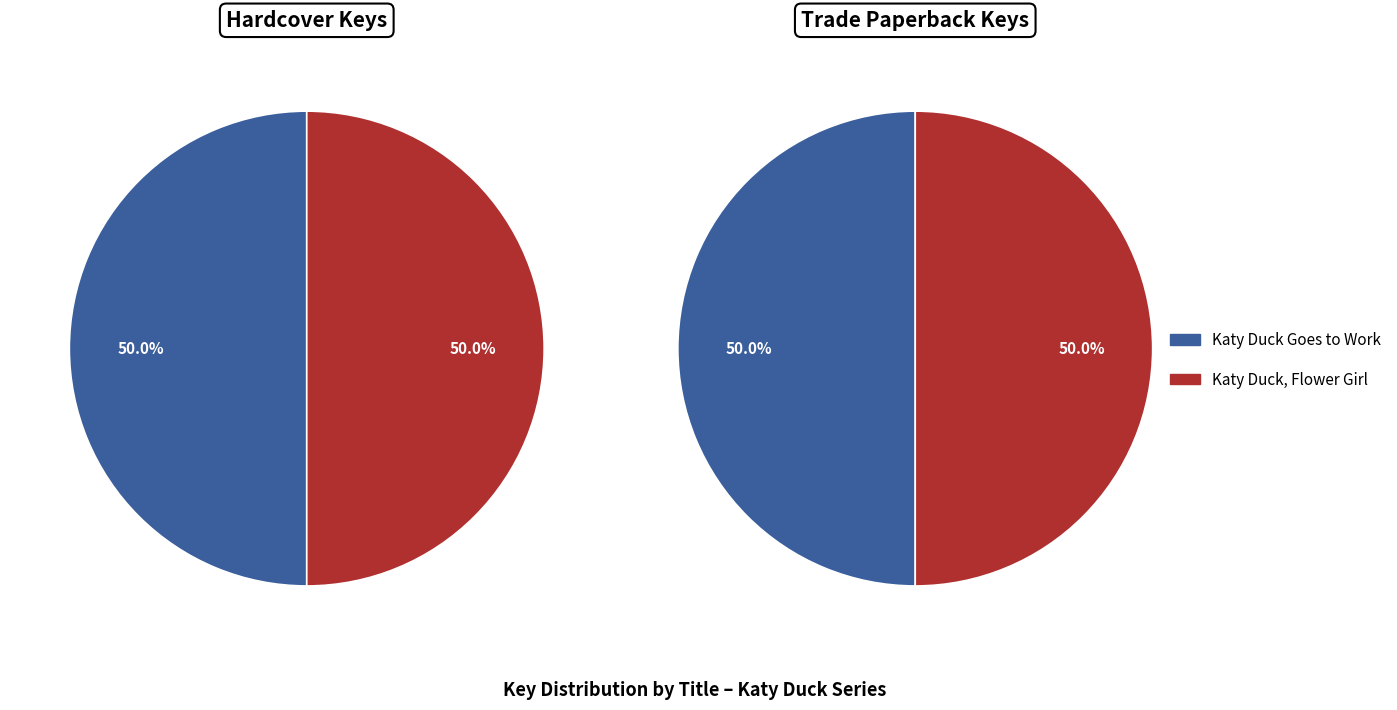

To the nearest percent, what is the average slice percentage?

50%